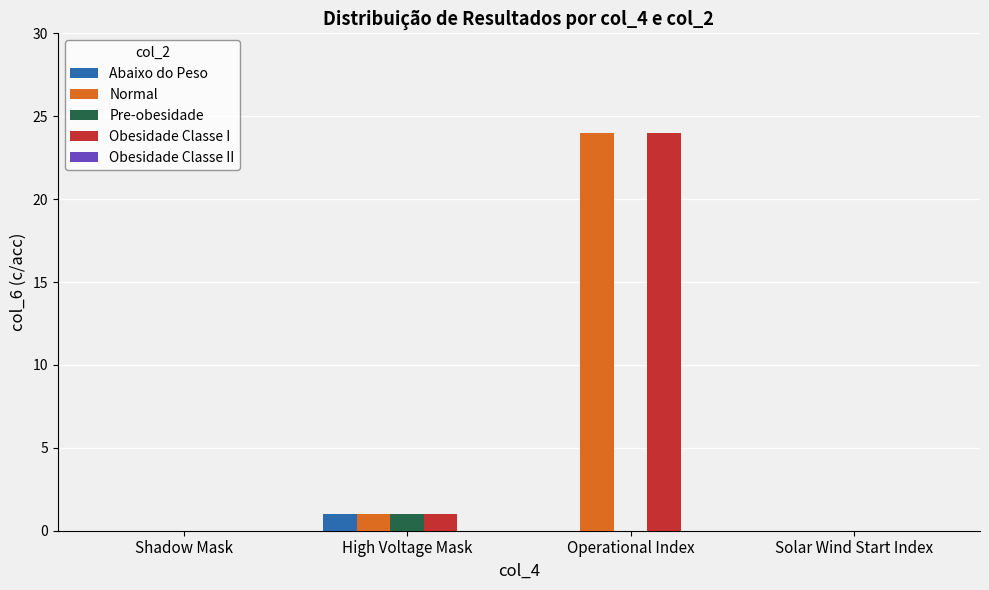

Are the bars horizontal?

No